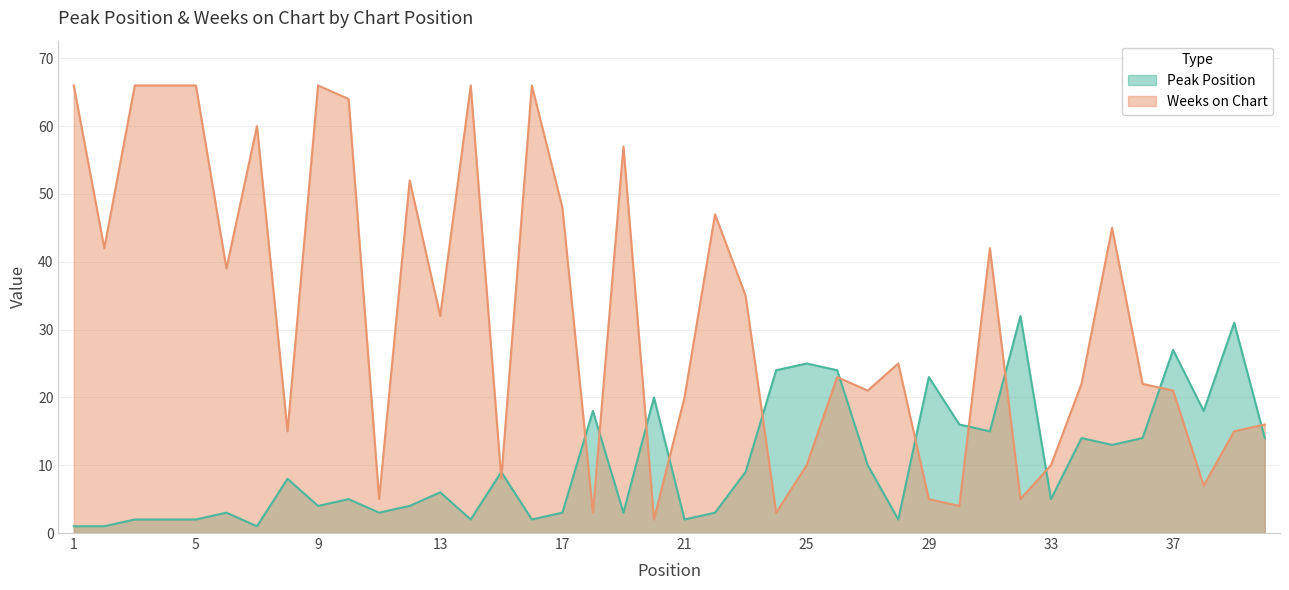

Does the chart have visible grid lines?

Yes